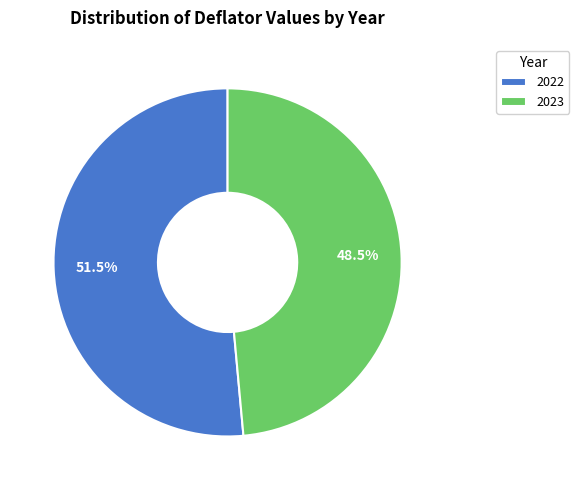

Which slice is the smallest?

2023